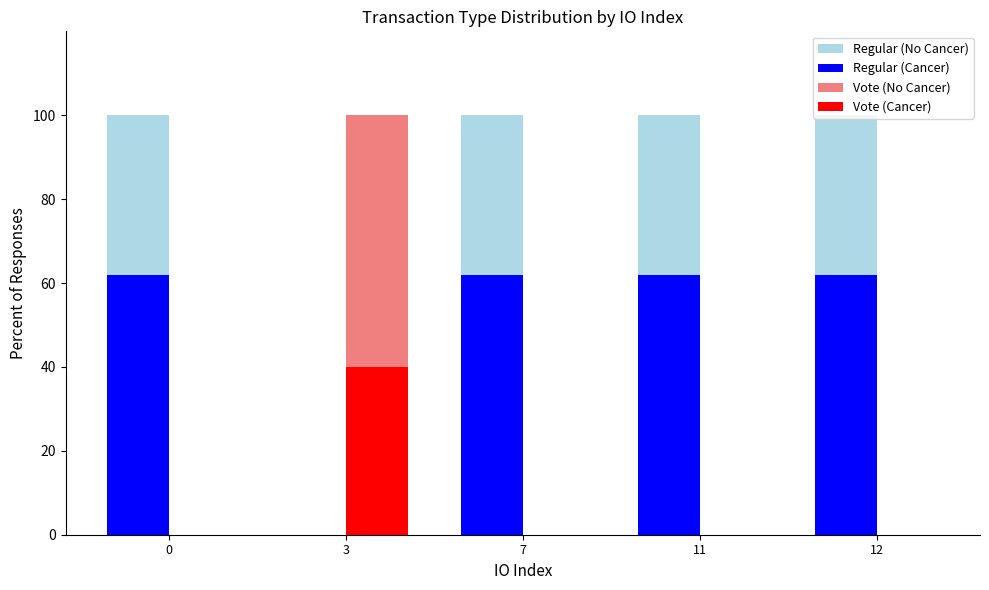

What is the maximum value for Vote (Cancer)?

40